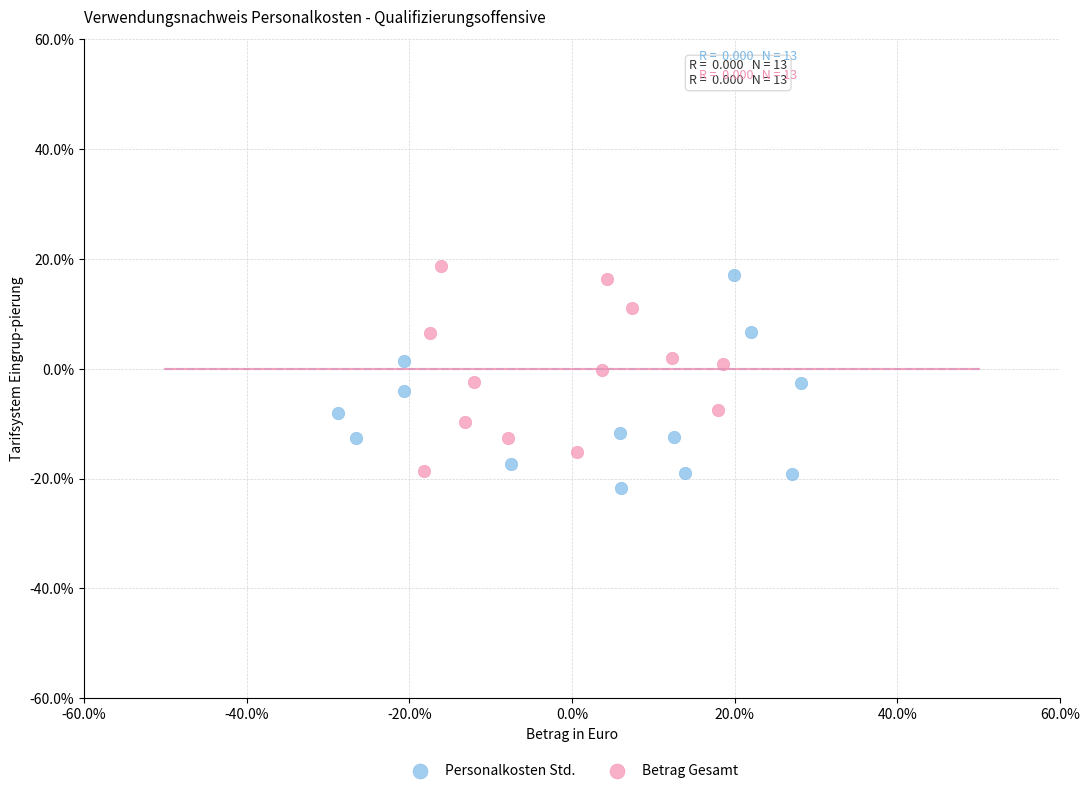

Which series contains the highest Y value?

Betrag Gesamt